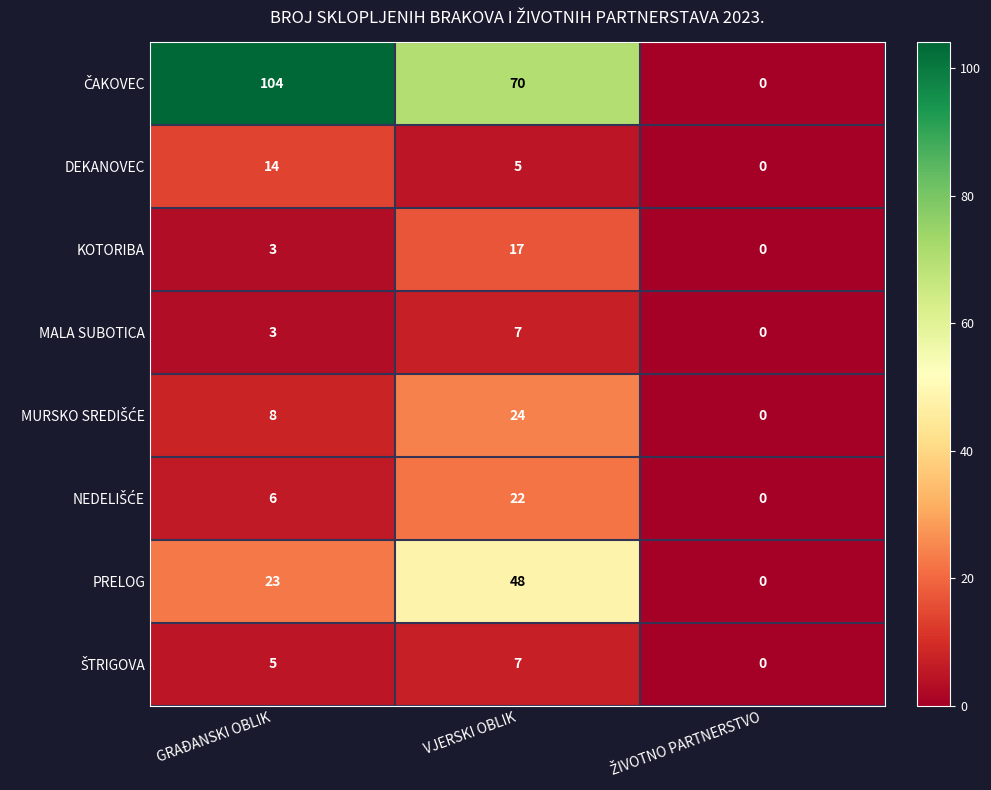

What is the greatest value displayed?

104